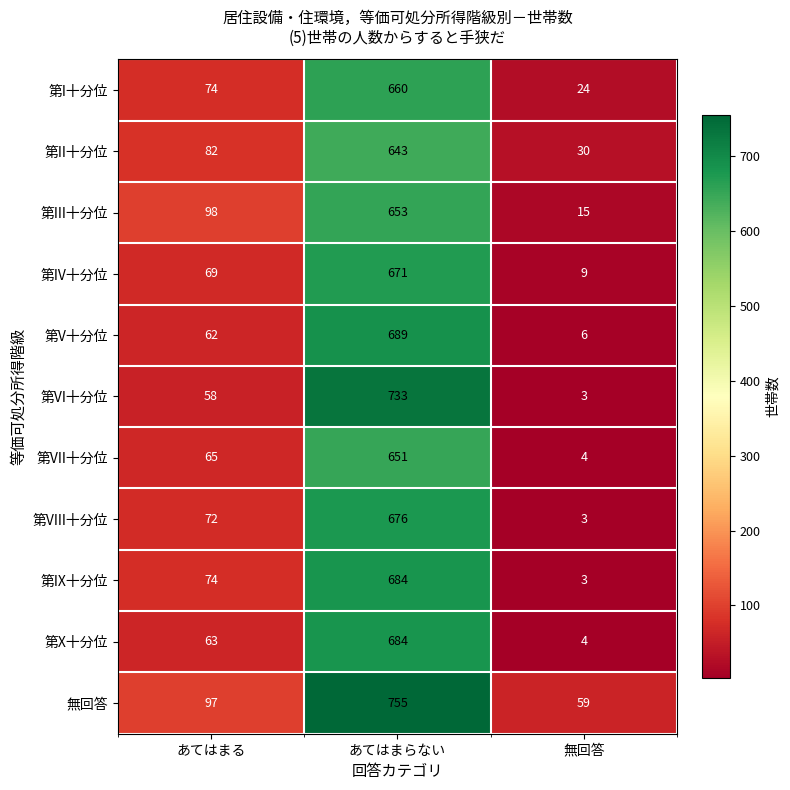

How many categories are shown in the chart?

3